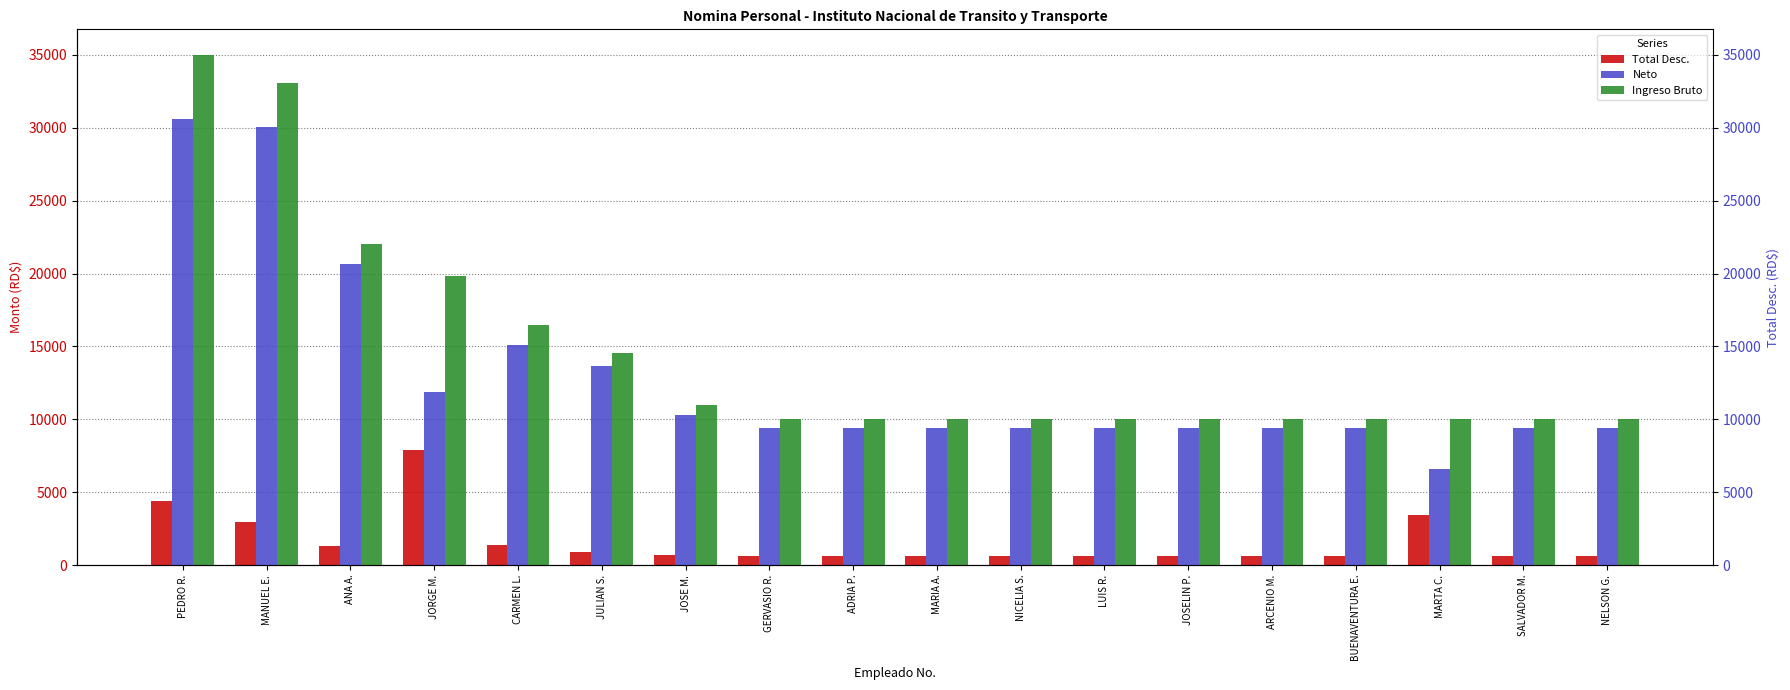

What is the sum of all Neto values?

232770.8